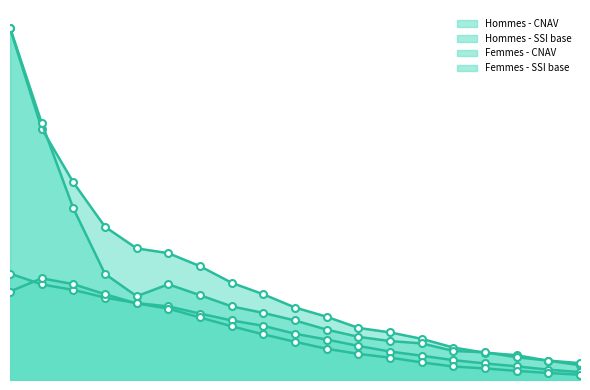

The Hommes - CNAV series shows 2.7 at 73. True or false?

True